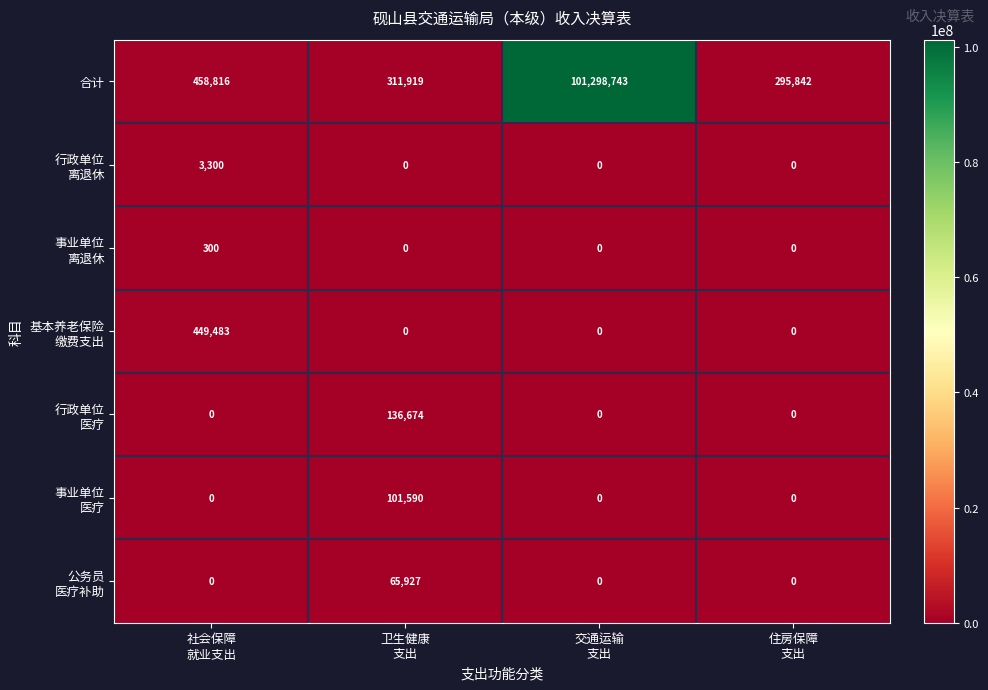

How many distinct data groups are displayed?

7